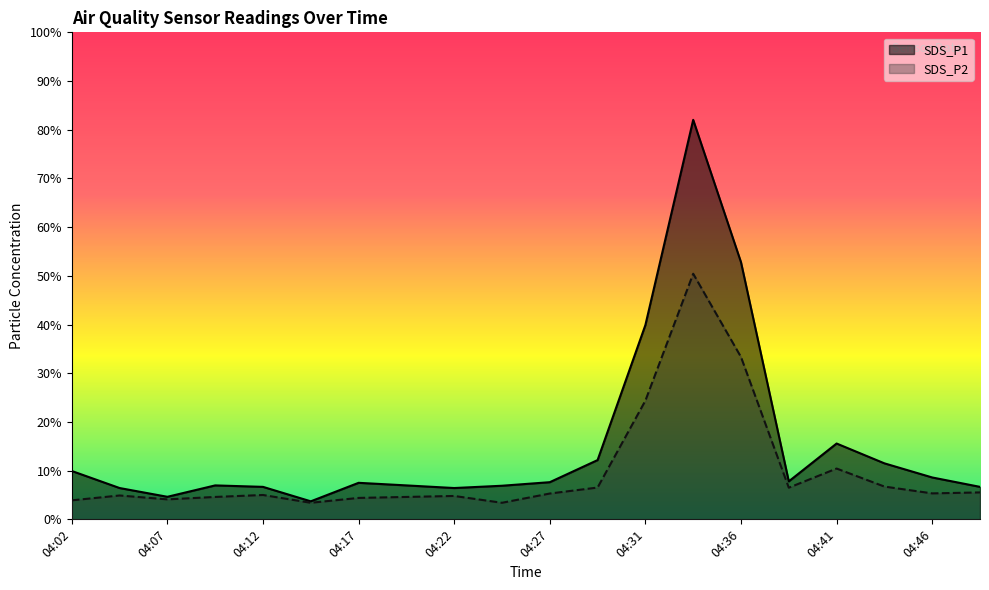

Between 04:31 and 04:34, which series saw the biggest shift?

SDS_P1